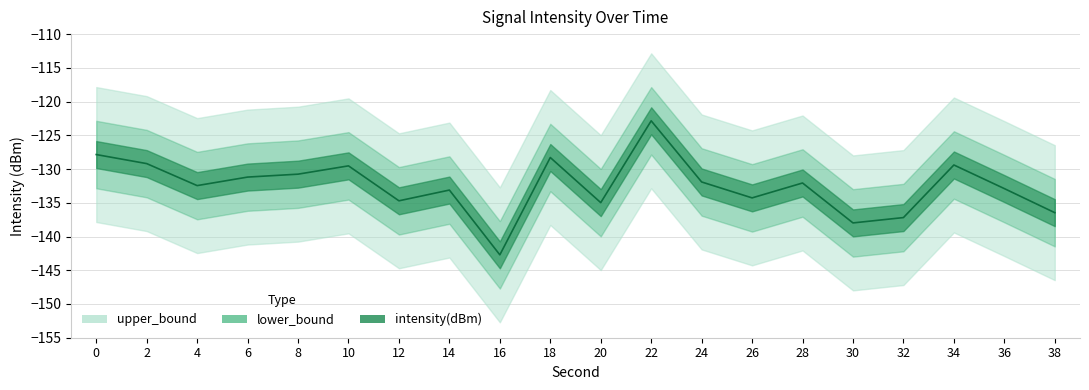

What is the spread (max minus min) of values at 20?

10.0